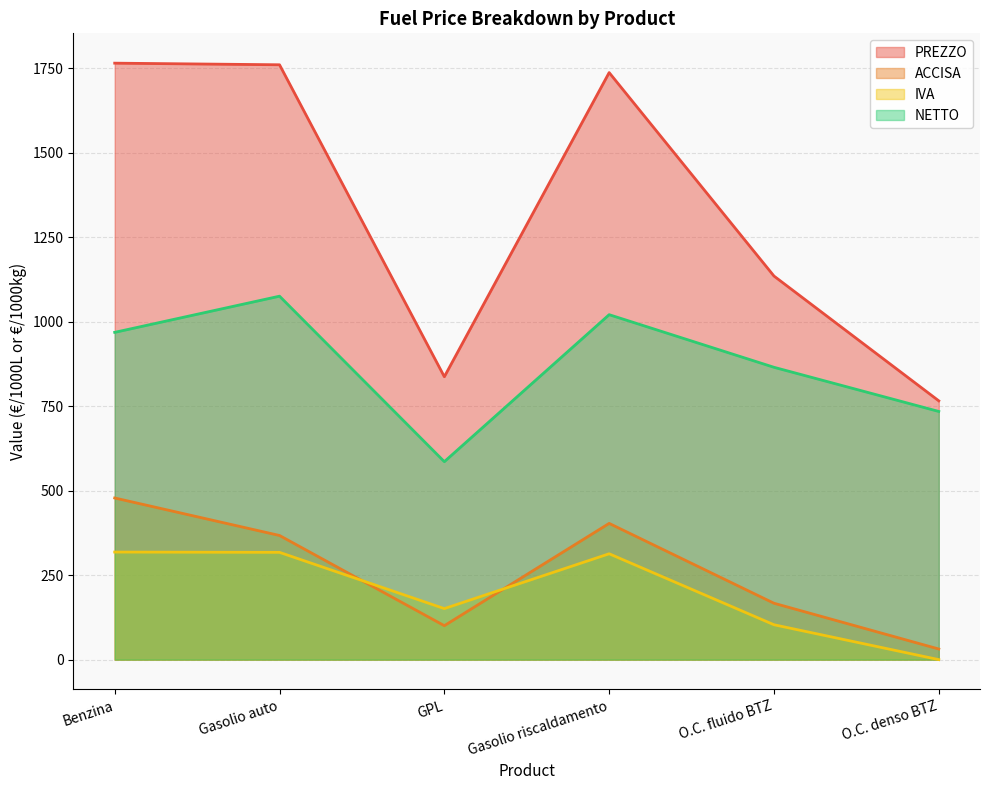

Which has a higher value, O.C. fluido BTZ or Benzina?

Benzina